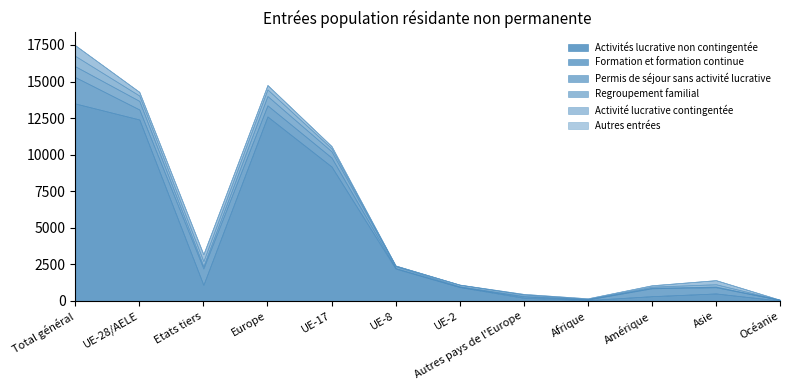

At which category is the sum across all series the highest?

Total général